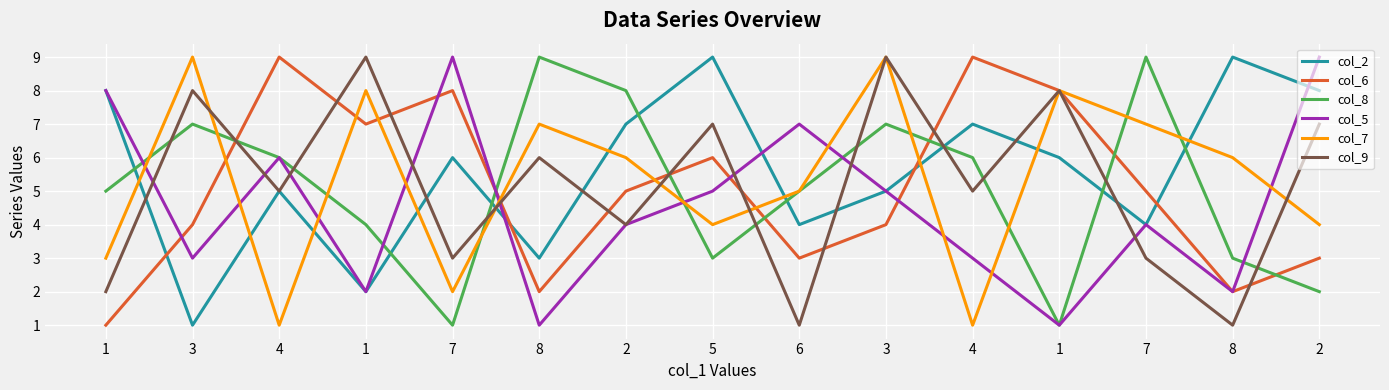

Between 3 and 1, which is larger?

1